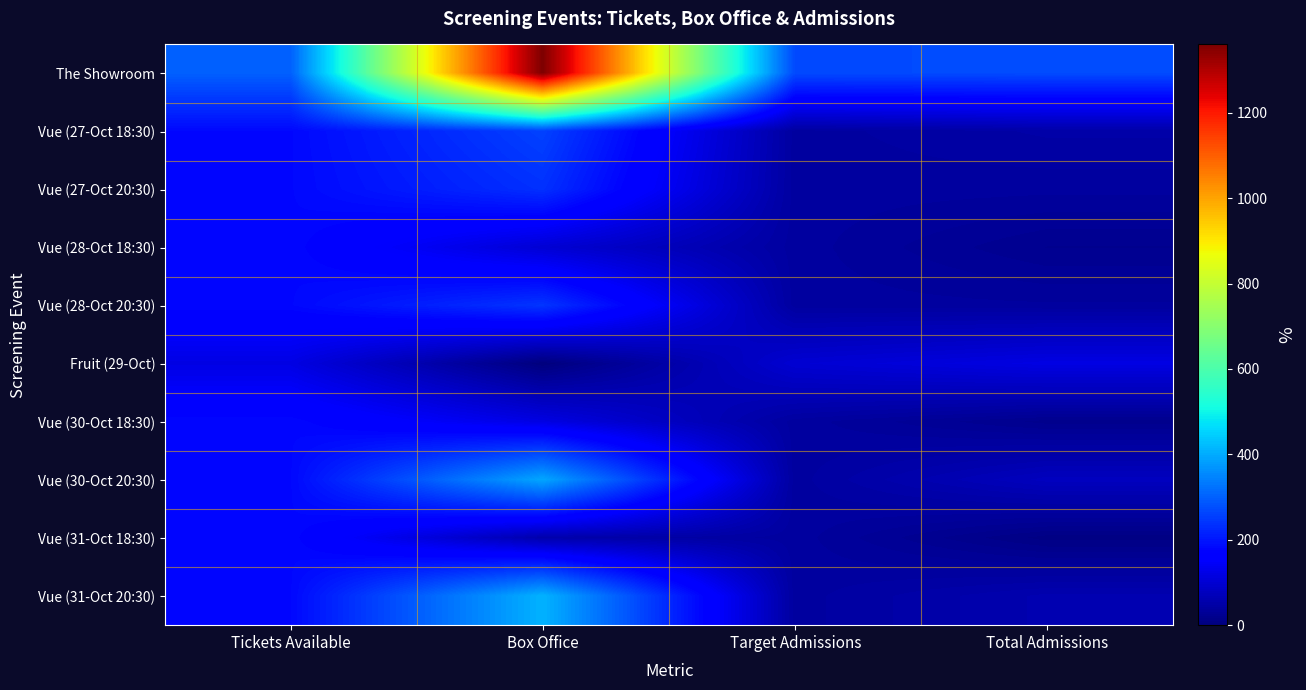

Between Target Admissions and Total Admissions, which is larger?

Total Admissions